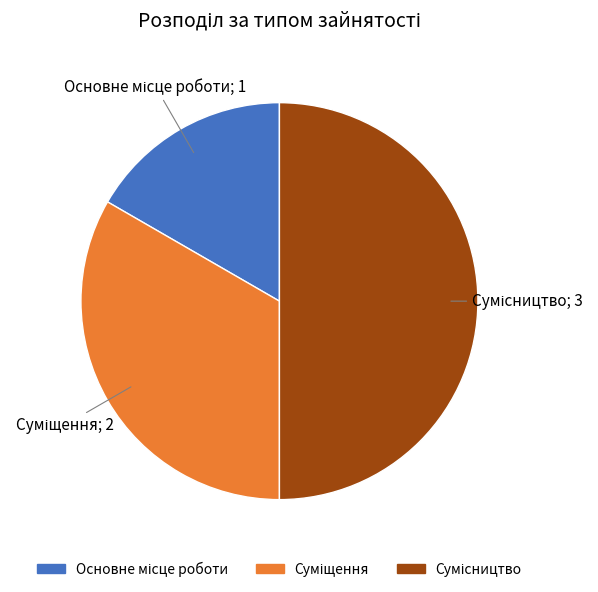

How many segments does this pie chart have?

3